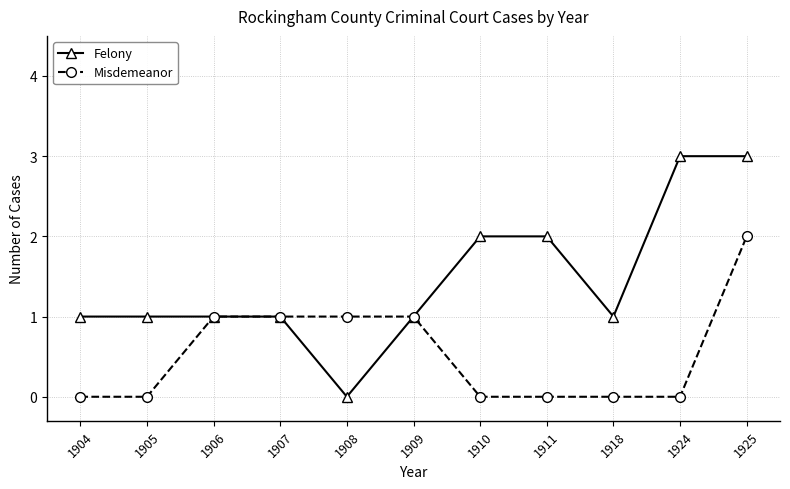

List the series in order of their overall mean, lowest first.

Misdemeanor, Felony